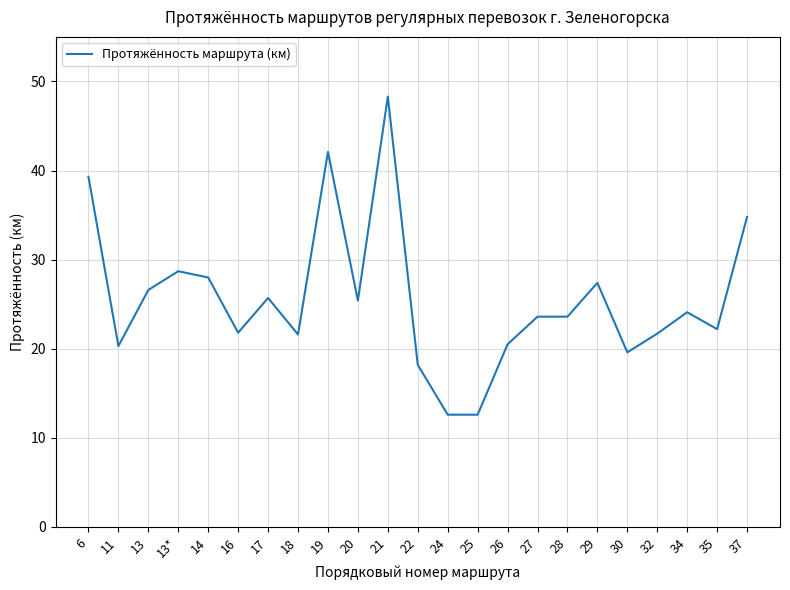

Does the chart have visible grid lines?

Yes